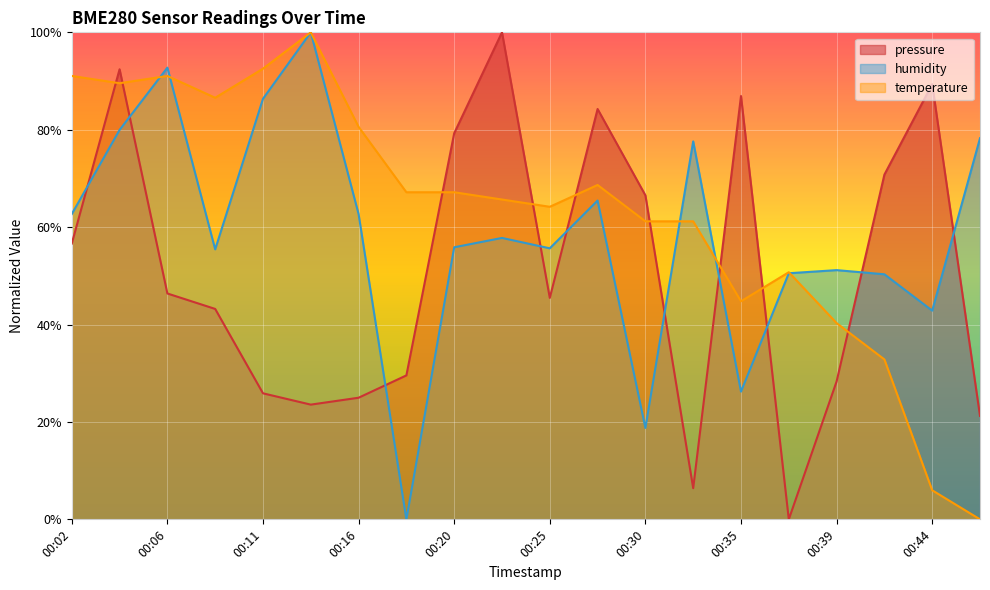

How many values in the humidity series exceed 57?

10